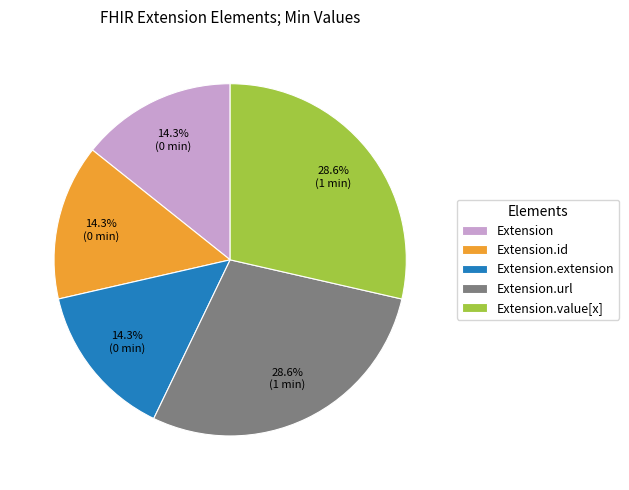

Do Extension.id and Extension together represent more than half of the pie?

No